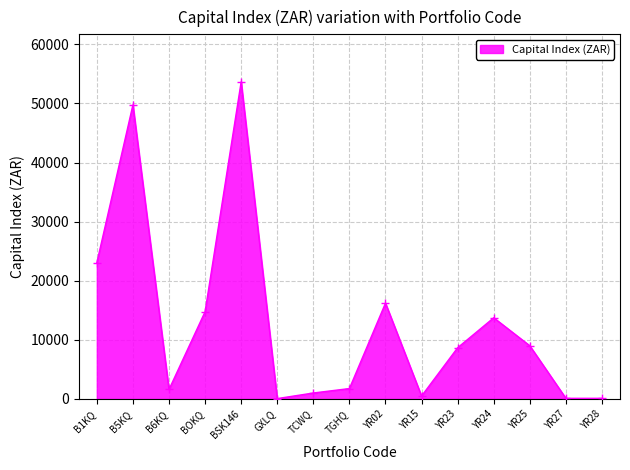

Between B5KQ and BOKQ, which is larger?

B5KQ